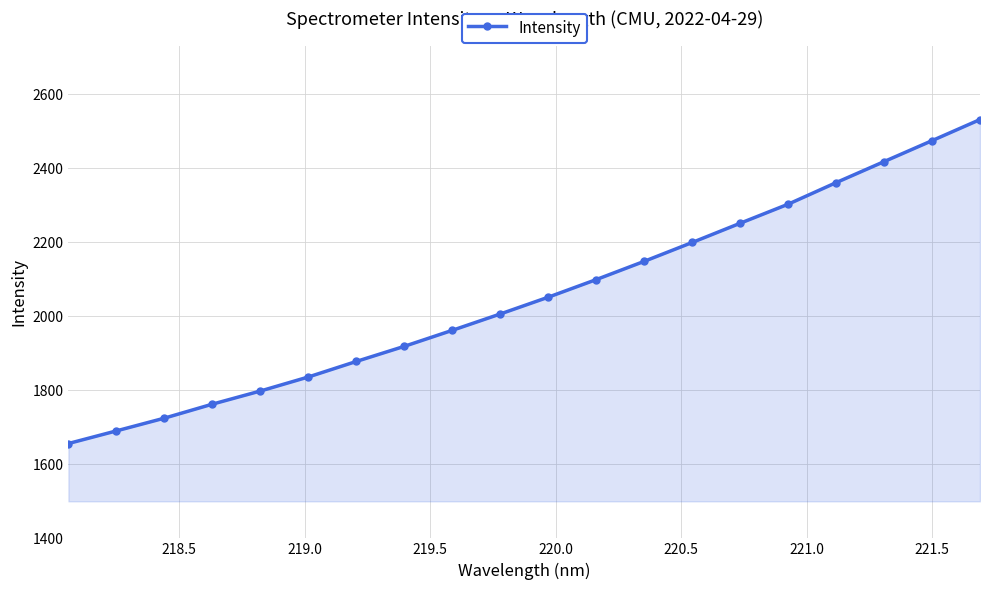

What is the greatest value displayed?

2531.1